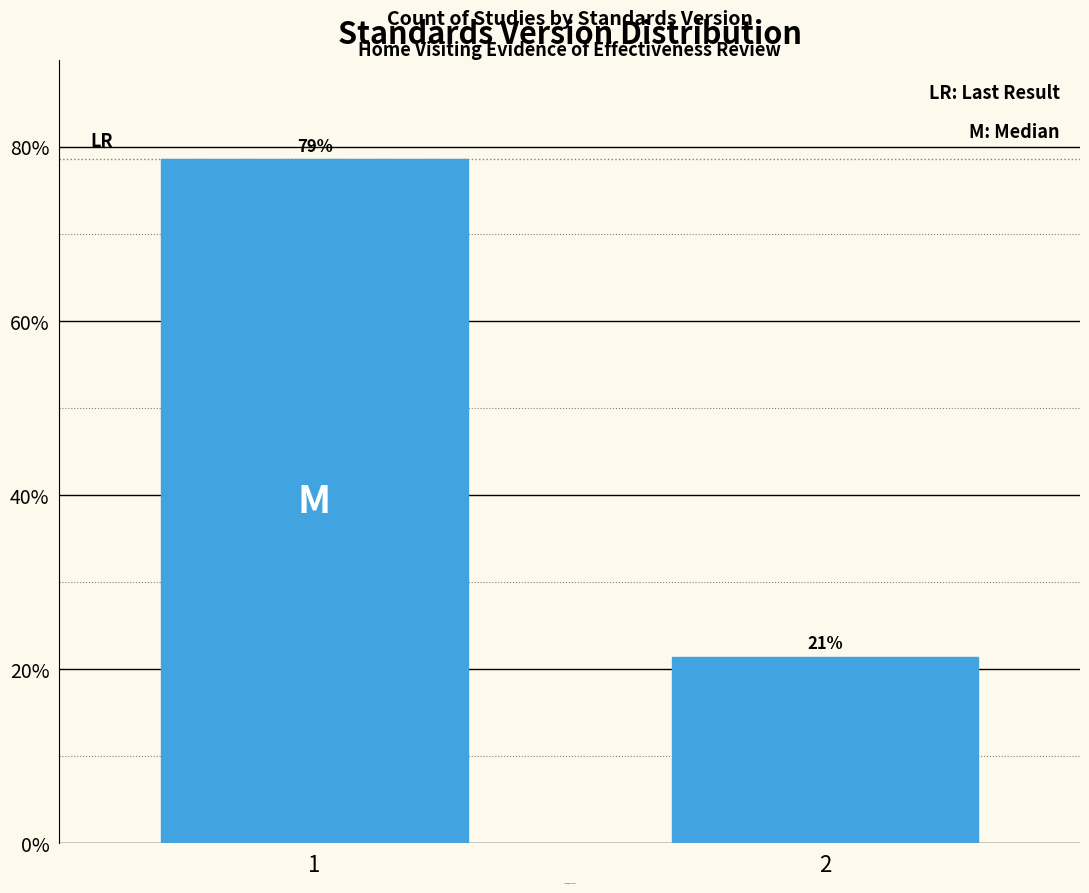

Does the chart contain any negative values?

No